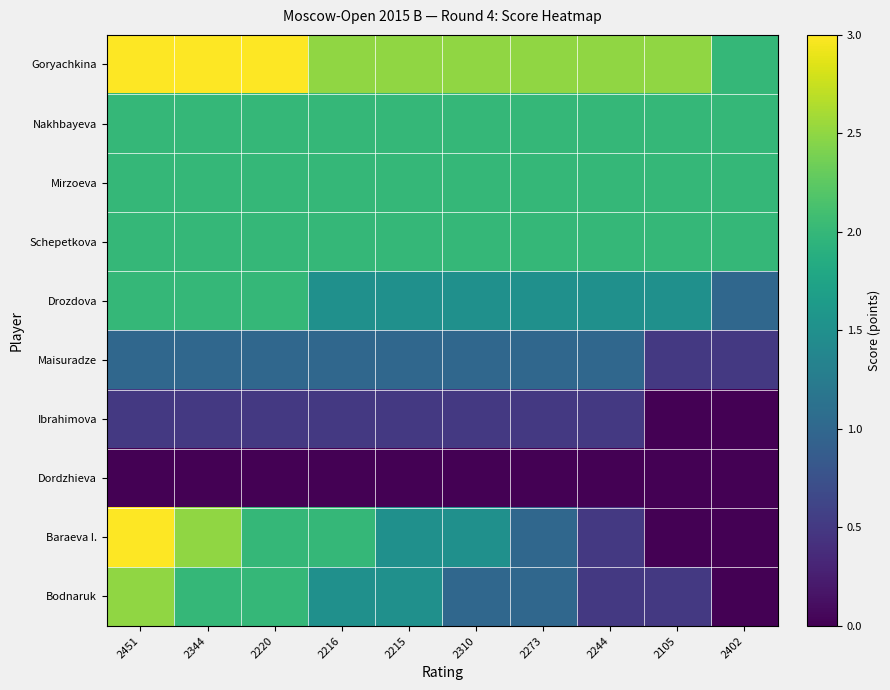

Reading right to left, extract all data points from this chart.

Goryachkina: 2402=2.0	2105=2.5	2244=2.5	2273=2.5	2310=2.5	2215=2.5	2216=2.5	2220=3.0	2344=3.0	2451=3.0
Nakhbayeva: 2402=2.0	2105=2.0	2244=2.0	2273=2.0	2310=2.0	2215=2.0	2216=2.0	2220=2.0	2344=2.0	2451=2.0
Mirzoeva: 2402=2.0	2105=2.0	2244=2.0	2273=2.0	2310=2.0	2215=2.0	2216=2.0	2220=2.0	2344=2.0	2451=2.0
Schepetkova: 2402=2.0	2105=2.0	2244=2.0	2273=2.0	2310=2.0	2215=2.0	2216=2.0	2220=2.0	2344=2.0	2451=2.0
Drozdova: 2402=1.0	2105=1.5	2244=1.5	2273=1.5	2310=1.5	2215=1.5	2216=1.5	2220=2.0	2344=2.0	2451=2.0
Maisuradze: 2402=0.5	2105=0.5	2244=1.0	2273=1.0	2310=1.0	2215=1.0	2216=1.0	2220=1.0	2344=1.0	2451=1.0
Ibrahimova: 2402=0.0	2105=0.0	2244=0.5	2273=0.5	2310=0.5	2215=0.5	2216=0.5	2220=0.5	2344=0.5	2451=0.5
Dordzhieva: 2402=0.0	2105=0.0	2244=0.0	2273=0.0	2310=0.0	2215=0.0	2216=0.0	2220=0.0	2344=0.0	2451=0.0
Baraeva I.: 2402=0.0	2105=0.0	2244=0.5	2273=1.0	2310=1.5	2215=1.5	2216=2.0	2220=2.0	2344=2.5	2451=3.0
Bodnaruk: 2402=0.0	2105=0.5	2244=0.5	2273=1.0	2310=1.0	2215=1.5	2216=1.5	2220=2.0	2344=2.0	2451=2.5